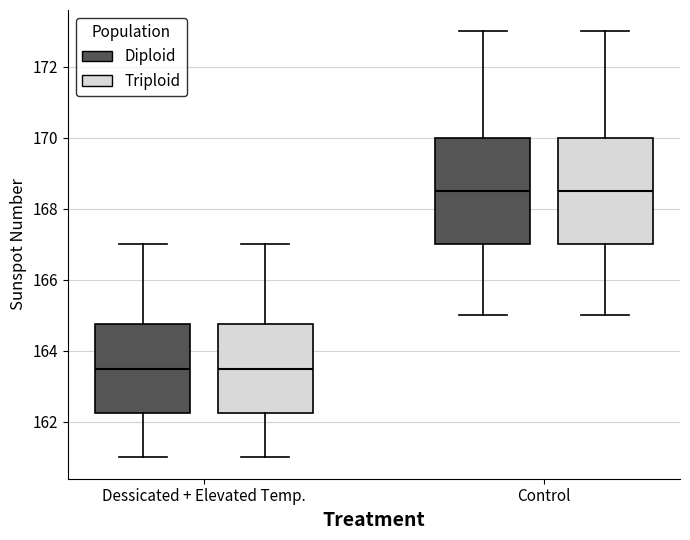

Where does the upper whisker of the box for Dessicated + Elevated Temp. (Triploid) end on the y-axis? The values are not printed on the chart, so give them approximately, as read against the axis.

167.0